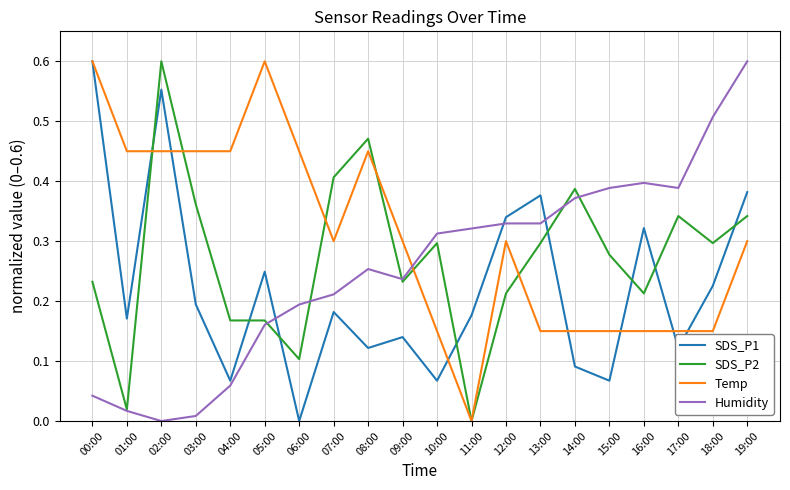

At how many categories does at least one series exceed 0?

20